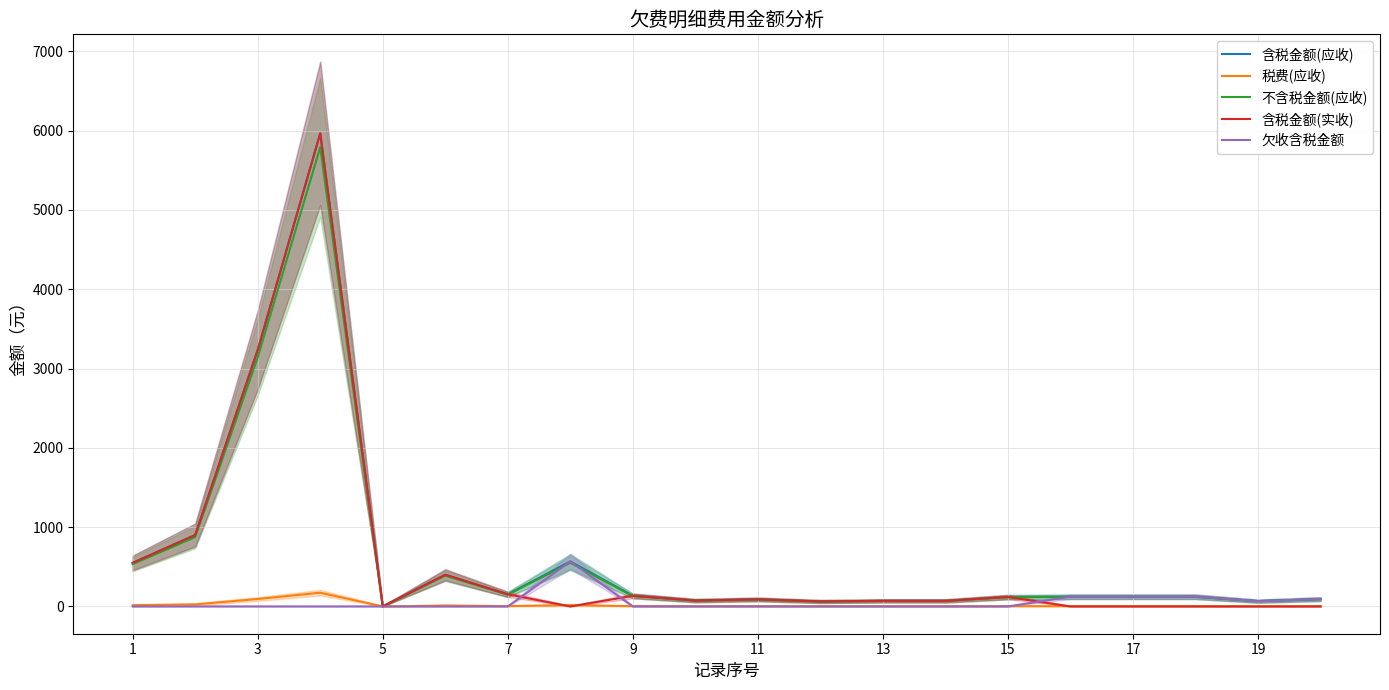

At which category does 含税金额(实收) reach its first local valley?

5